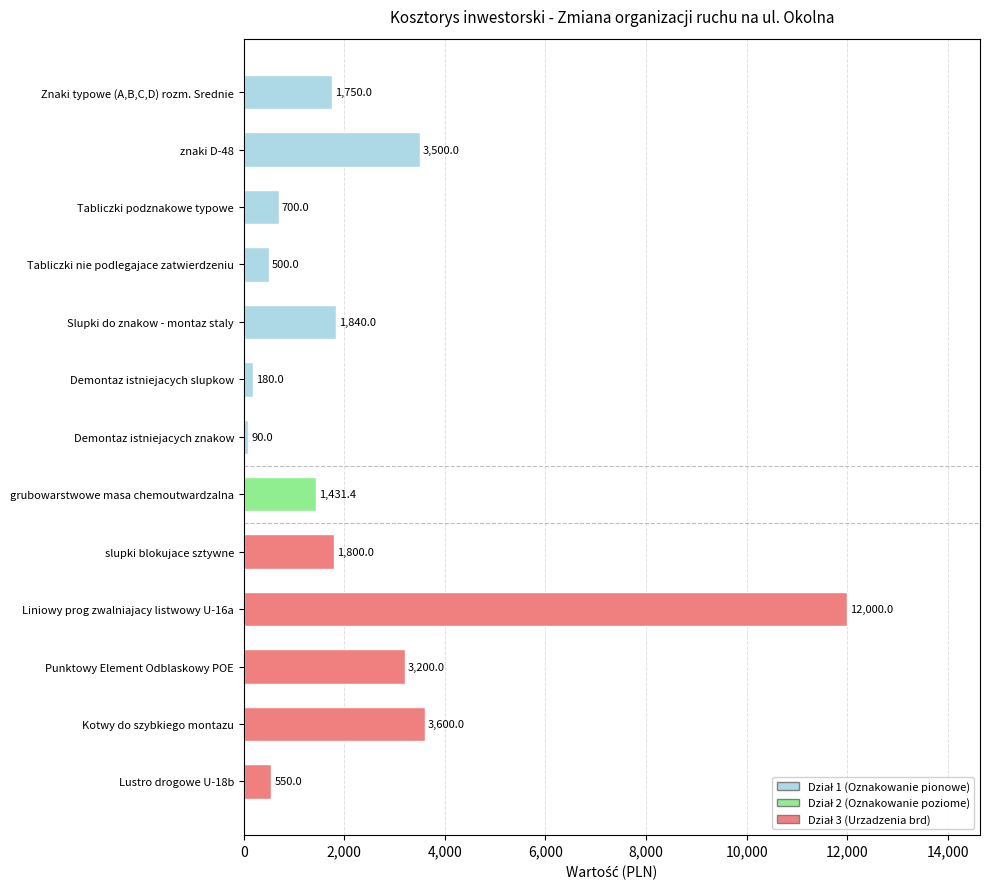

Approximately how many times larger is the value at znaki D-48 compared to Tabliczki podznakowe typowe?

5.0